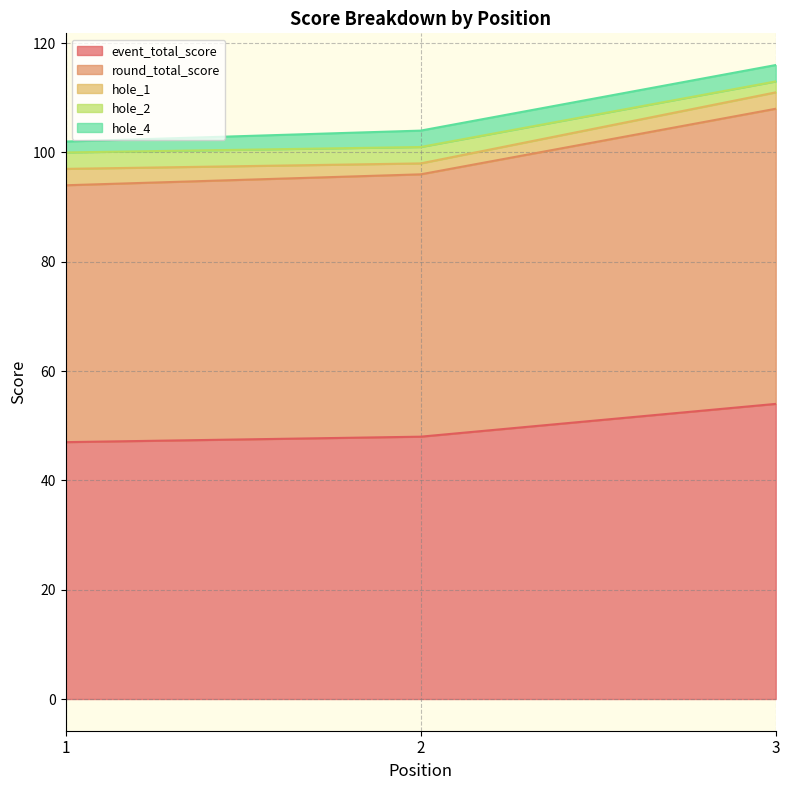

Is the value of hole_2 at 1 greater than the value of round_total_score at 3?

No